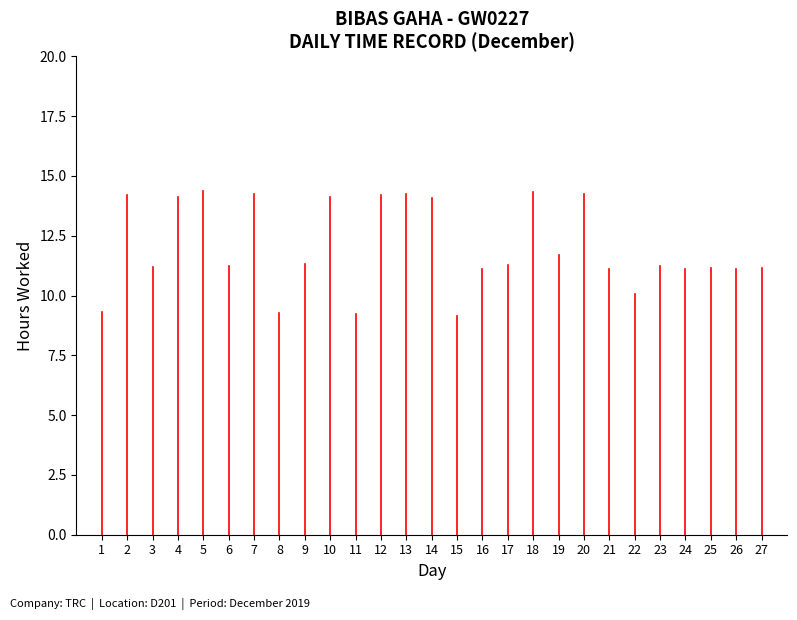

Are the bars horizontal?

No